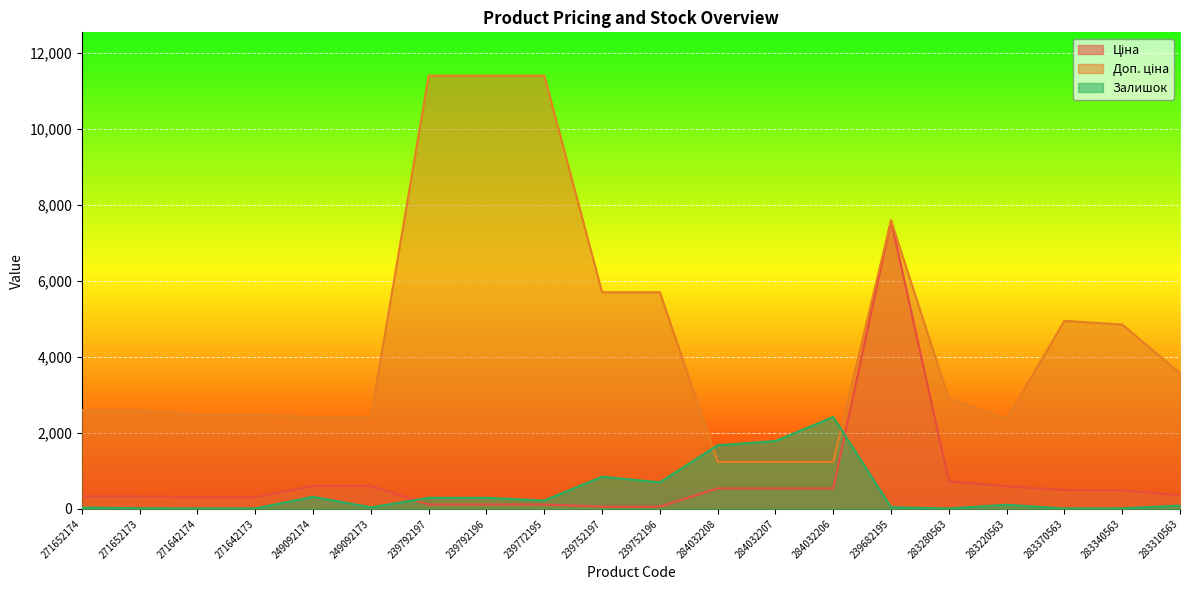

Between 271652174 and 249092173, which series saw the biggest shift?

Ціна